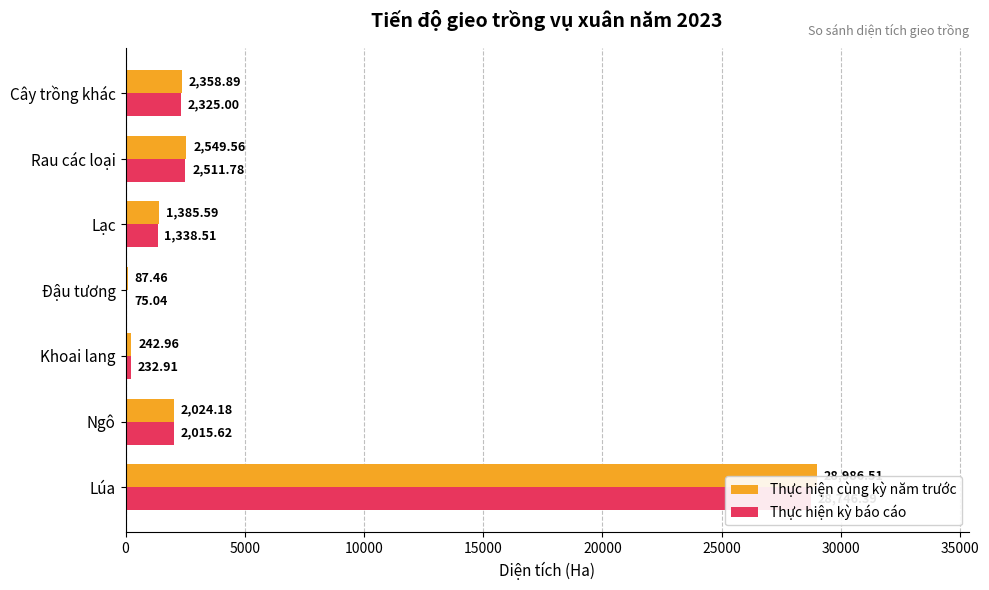

How many bars are there in each group?

2